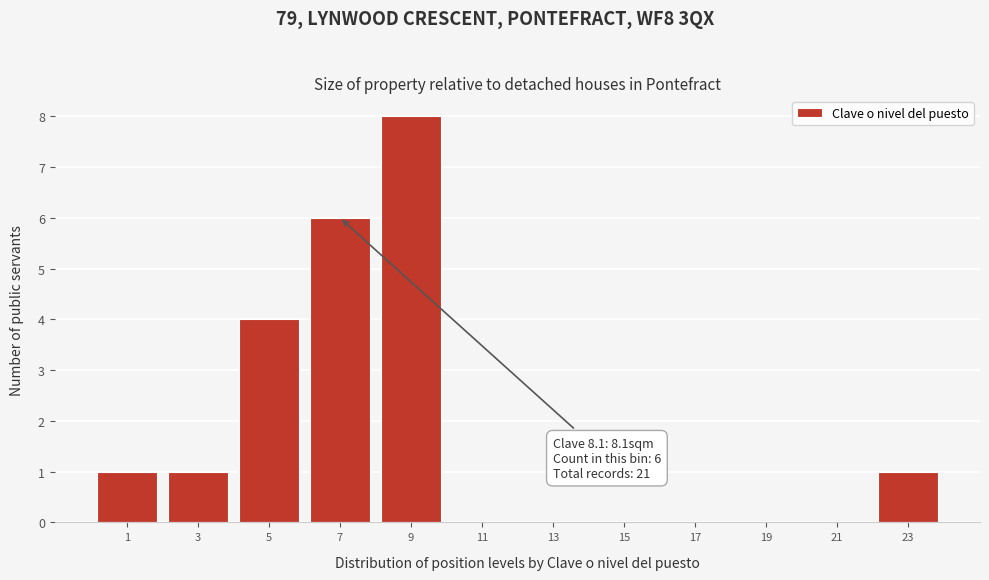

Reading left to right, list all the values displayed in this chart.

1=1	3=1	5=4	7=6	9=8	11=0	13=0	15=0	17=0	19=0	21=0	23=1